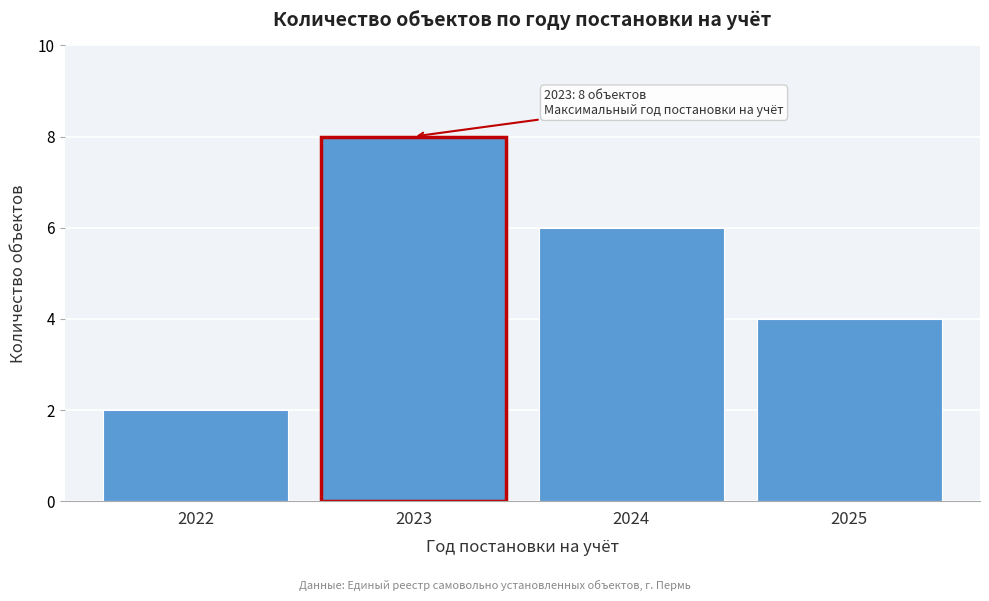

Reading left to right, list all the values displayed in this chart.

2	8	6	4